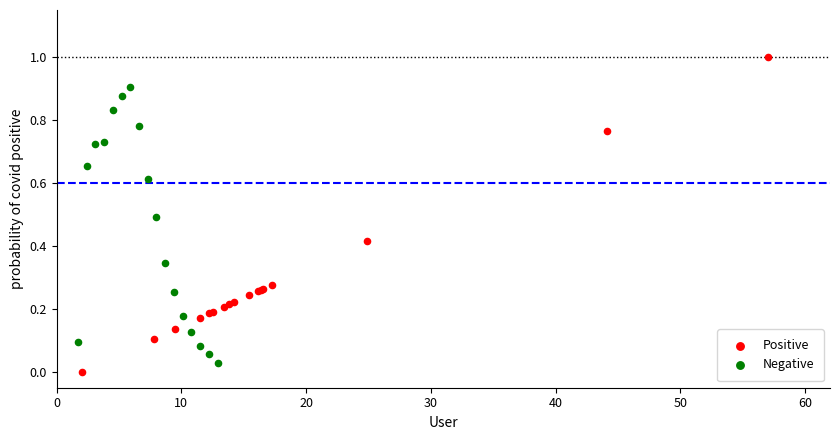

Which series contains the lowest Y value?

Positive